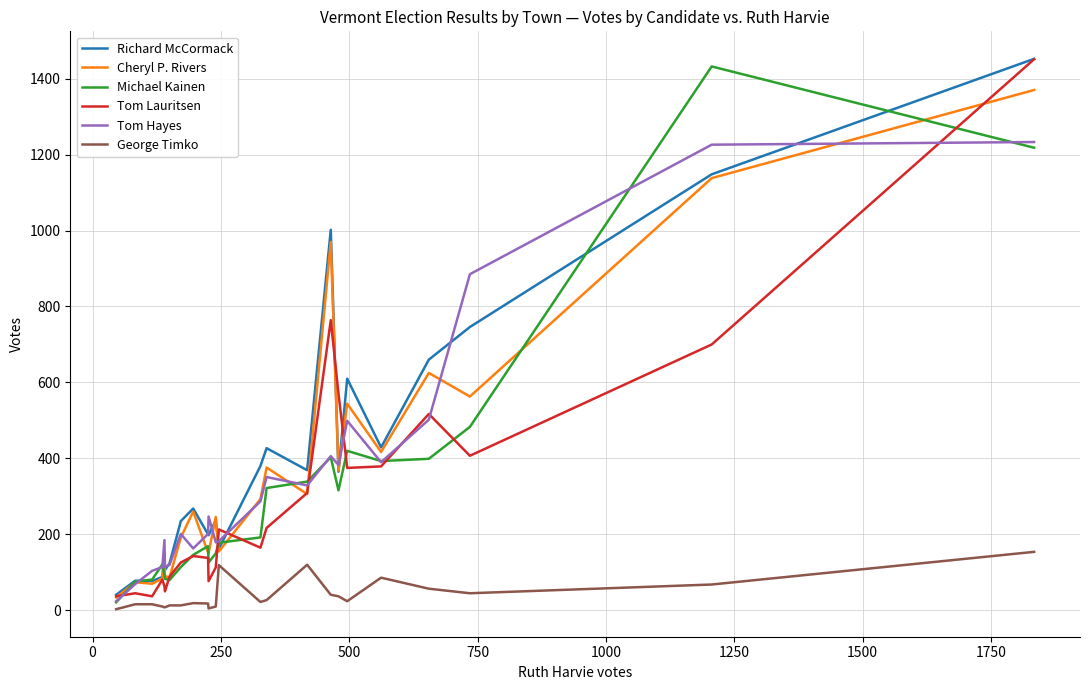

What is the highest value of the George Timko series?

154